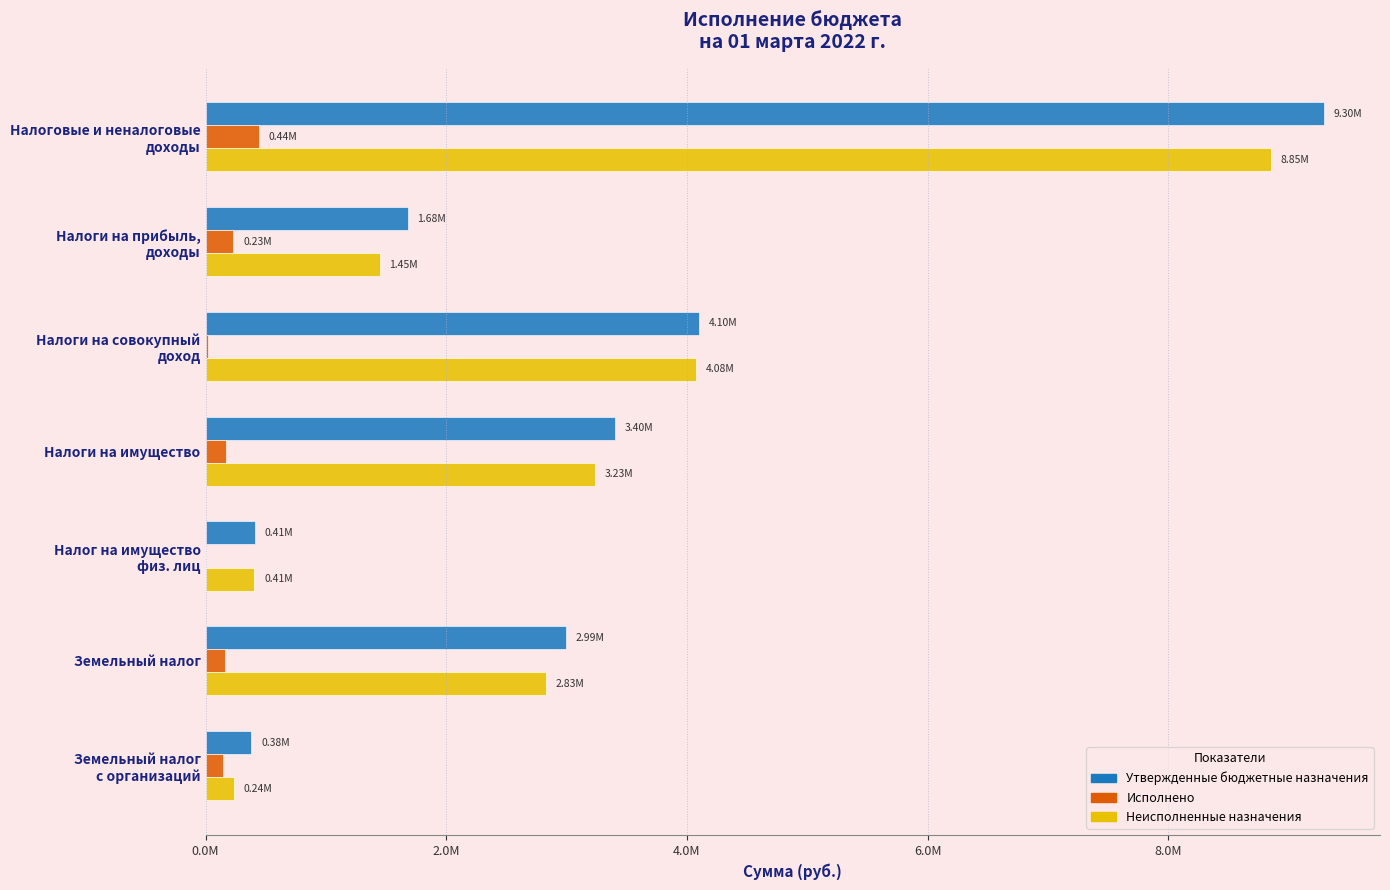

What are all the series names shown in the legend?

Утвержденные бюджетные назначения, Исполнено, Неисполненные назначения